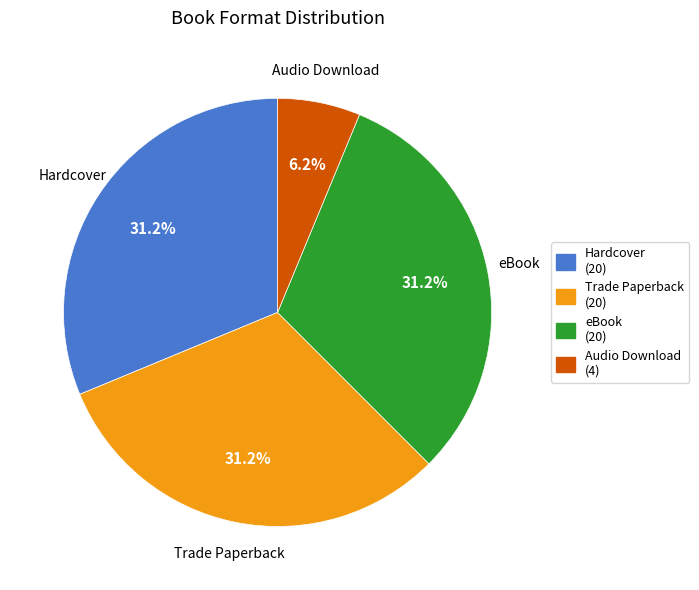

Which category has the smallest portion of the pie?

Audio Download